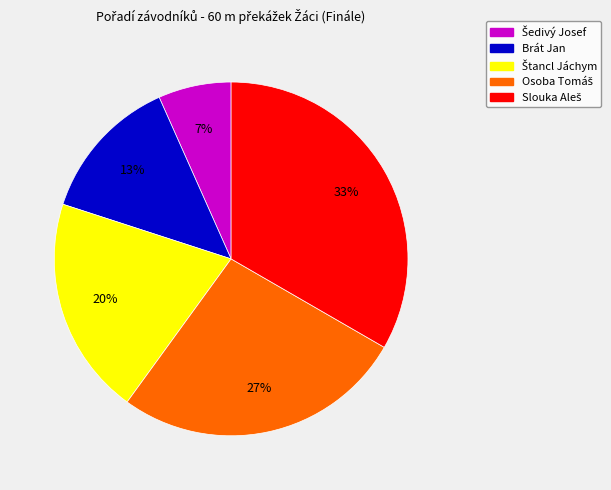

To the nearest percent, what is the average slice percentage?

20%